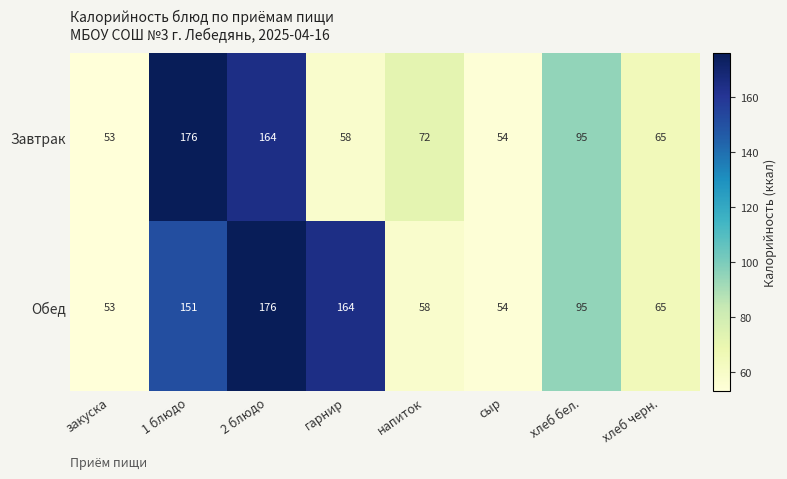

How many data points in Обед are less than 95?

4